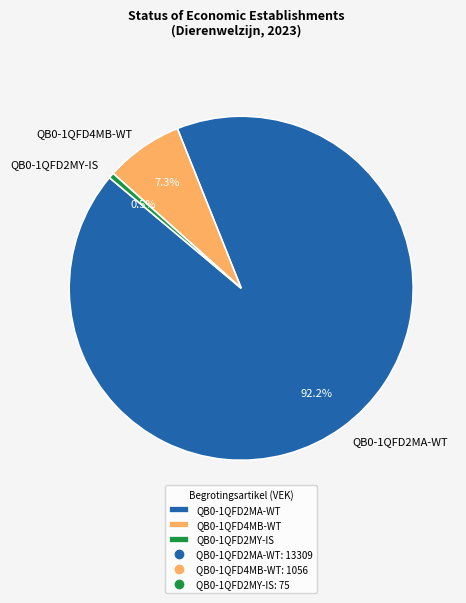

What portion of the pie excludes QB0-1QFD2MY-IS?

99.5%